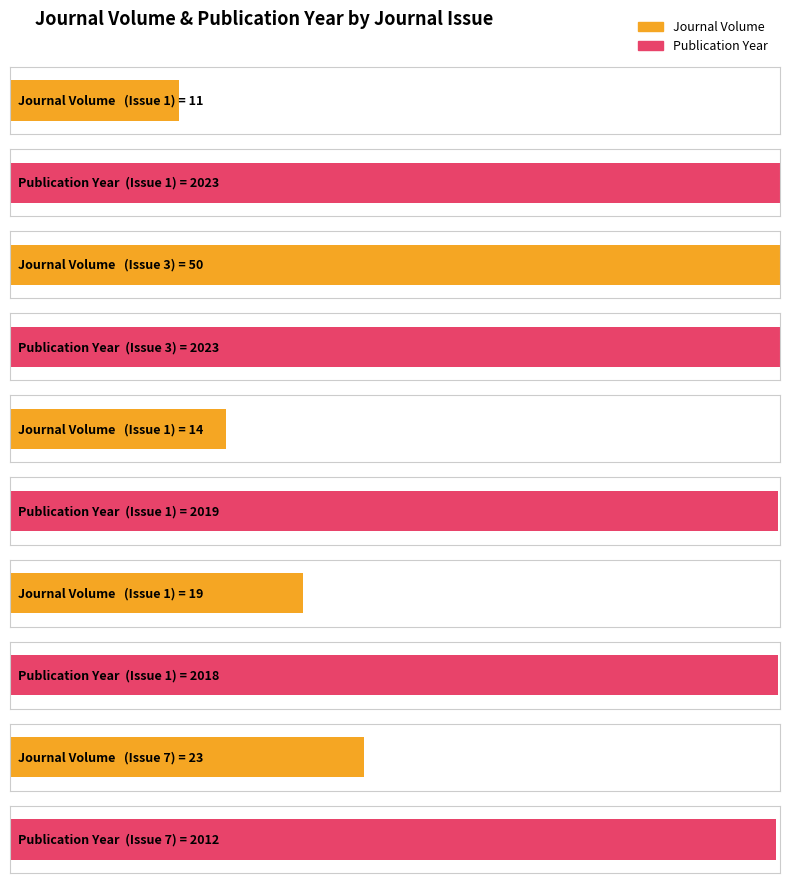

What is the sum of the Journal Volume values at 7 and 1?

34